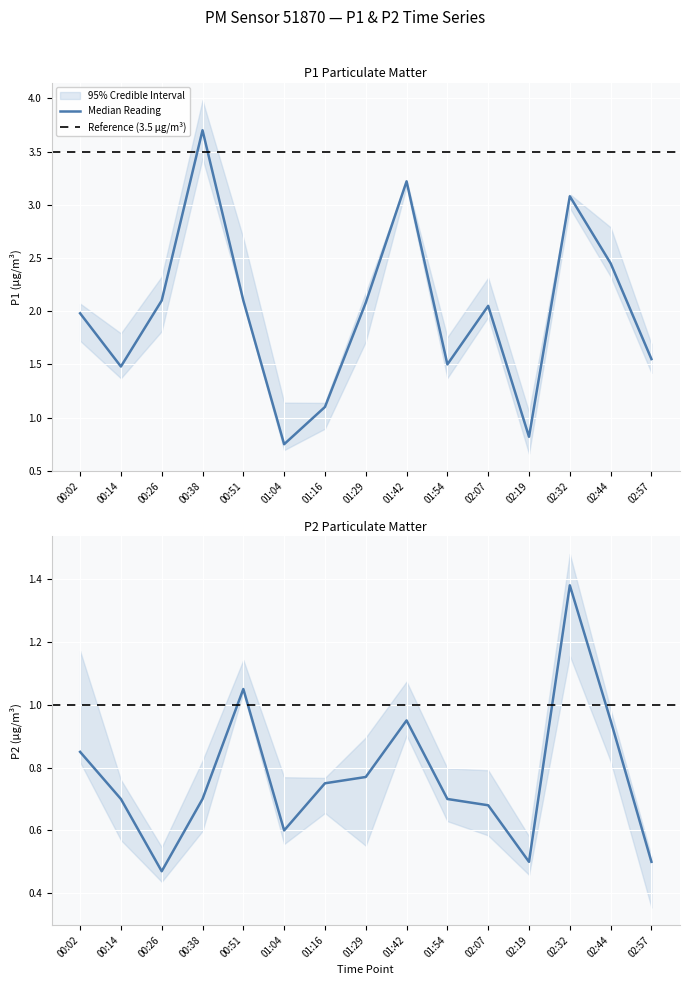

Which series has the largest range (max minus min)?

P1